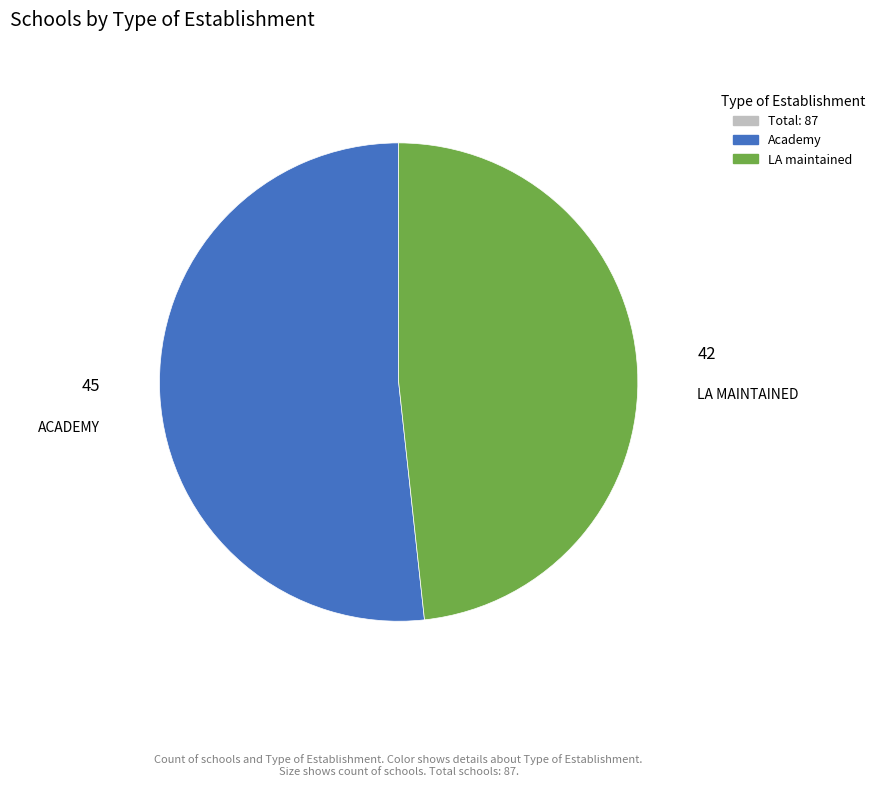

Which slice represents more than half of the pie?

Academy